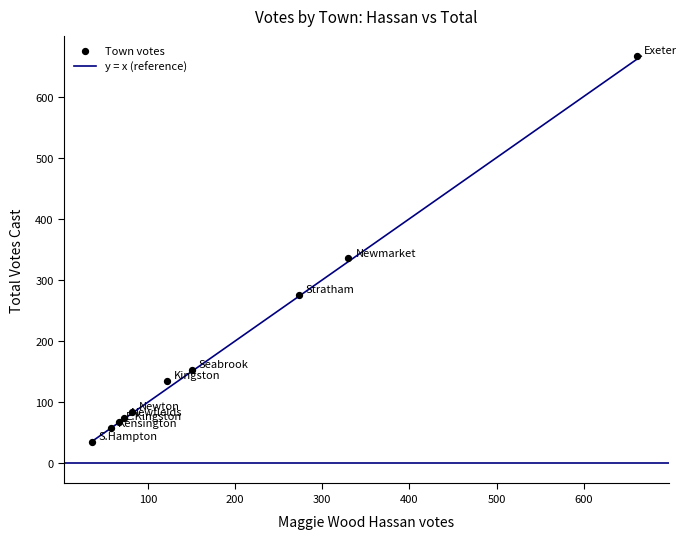

What Y value in the scatter plot is closest to 350?

335